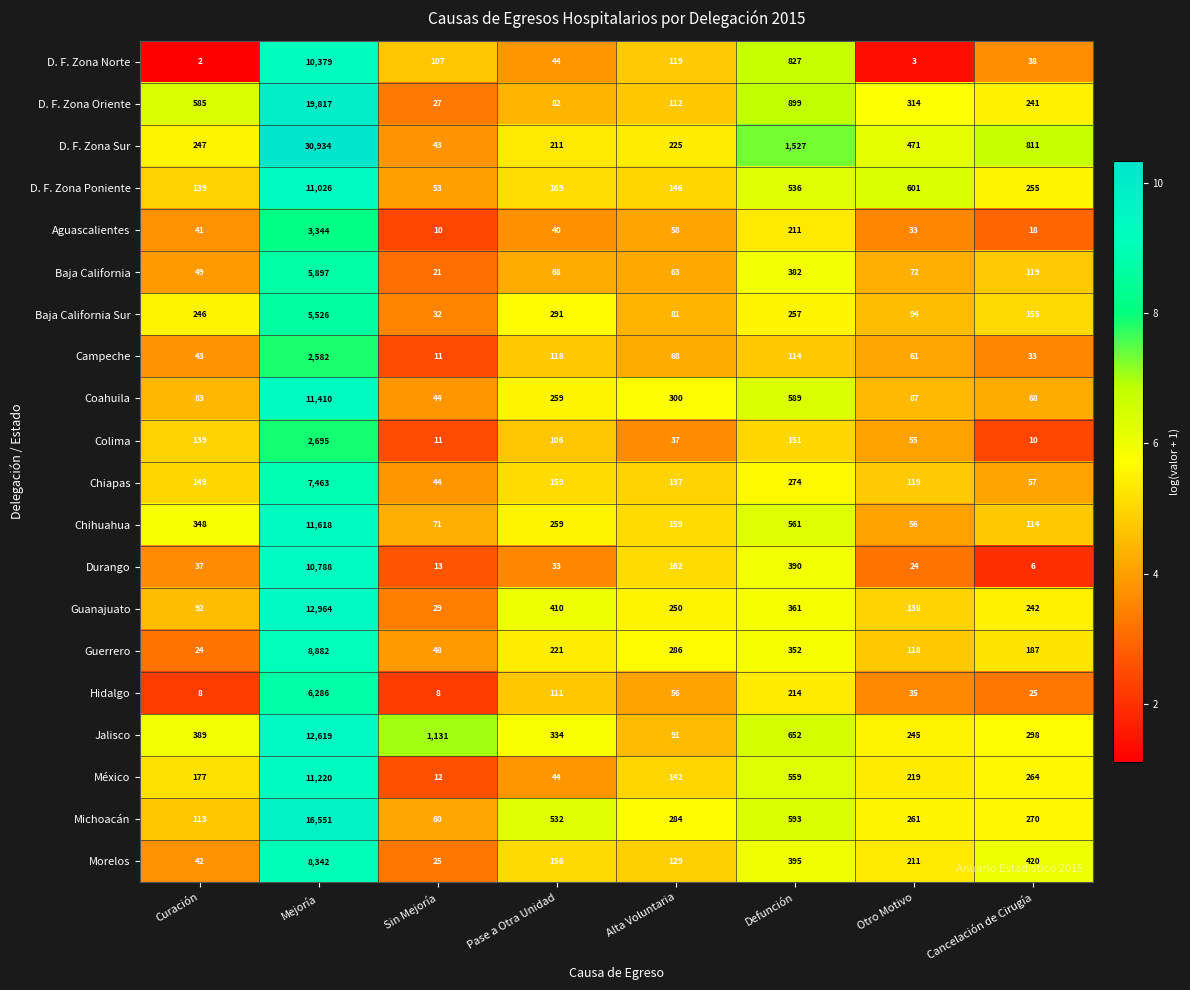

What is the difference between the maximum and minimum values in the México series?

11208